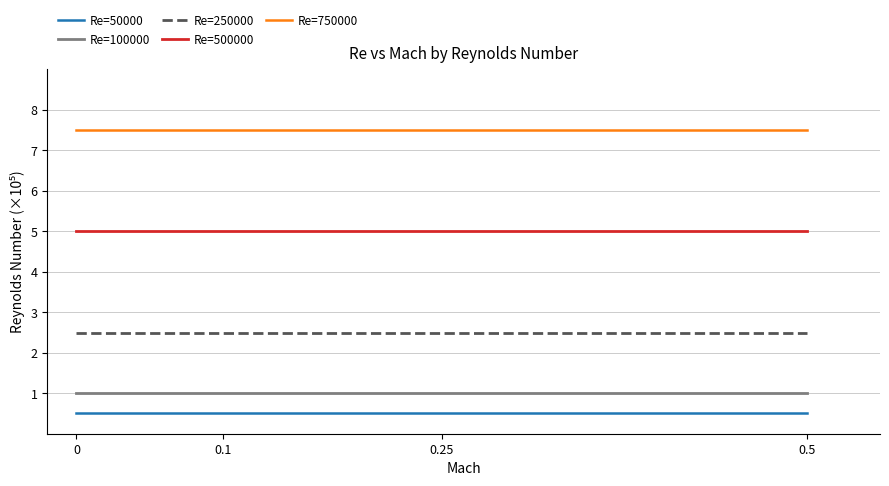

What are all the series names shown in the legend?

Re=50000, Re=100000, Re=250000, Re=500000, Re=750000